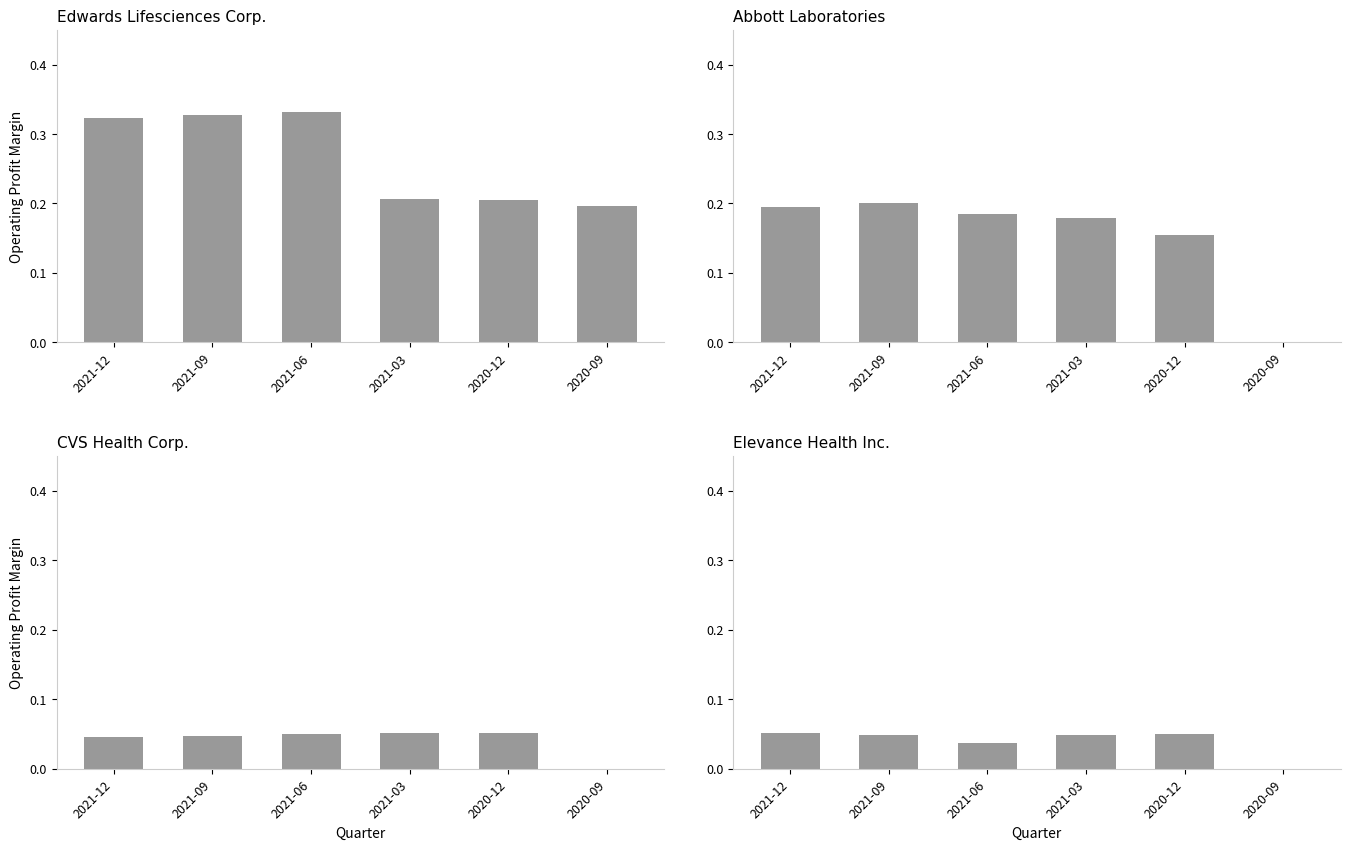

The CVS Health Corp. series shows 0.0 at 2021-09. True or false?

True